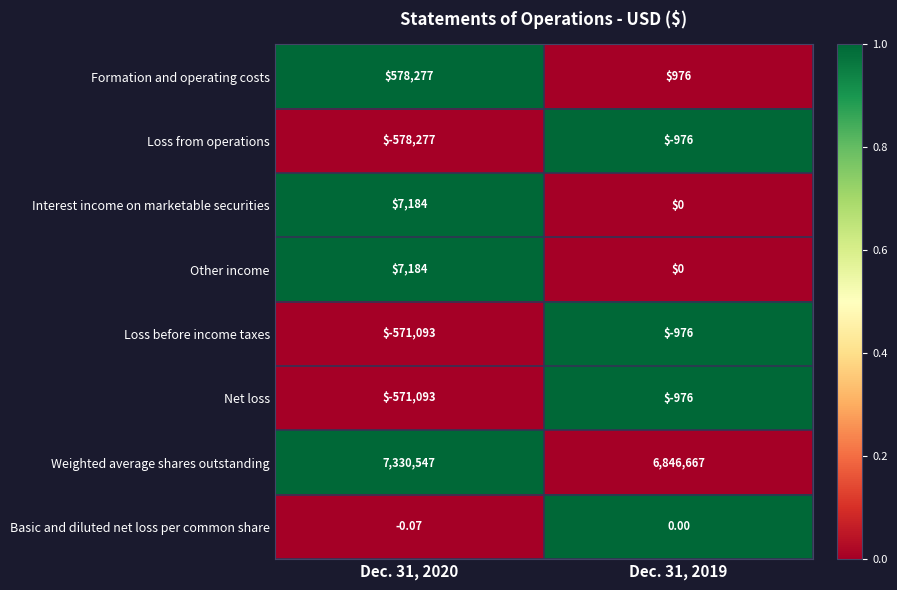

Is the value of Formation and operating costs at Dec. 31, 2019 greater than the value of Loss from operations at Dec. 31, 2020?

Yes